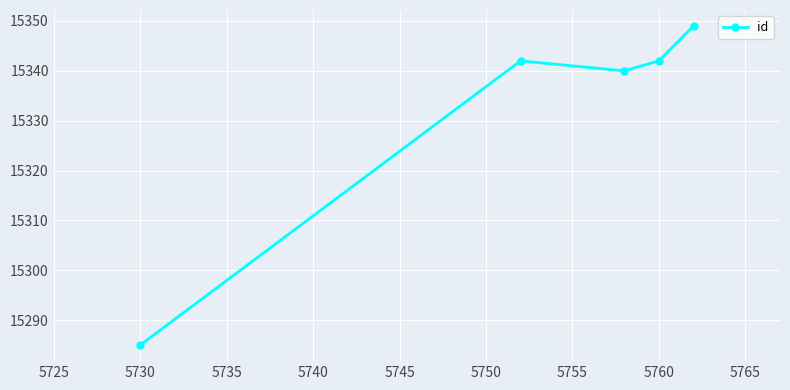

How many data points does each series have?

5